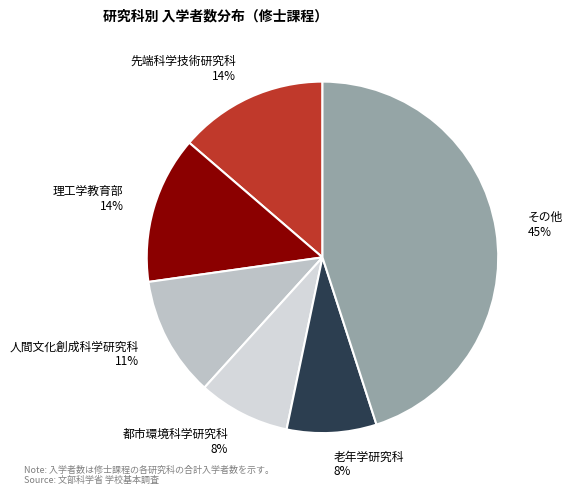

Is 理工学教育部 the majority of the pie?

No